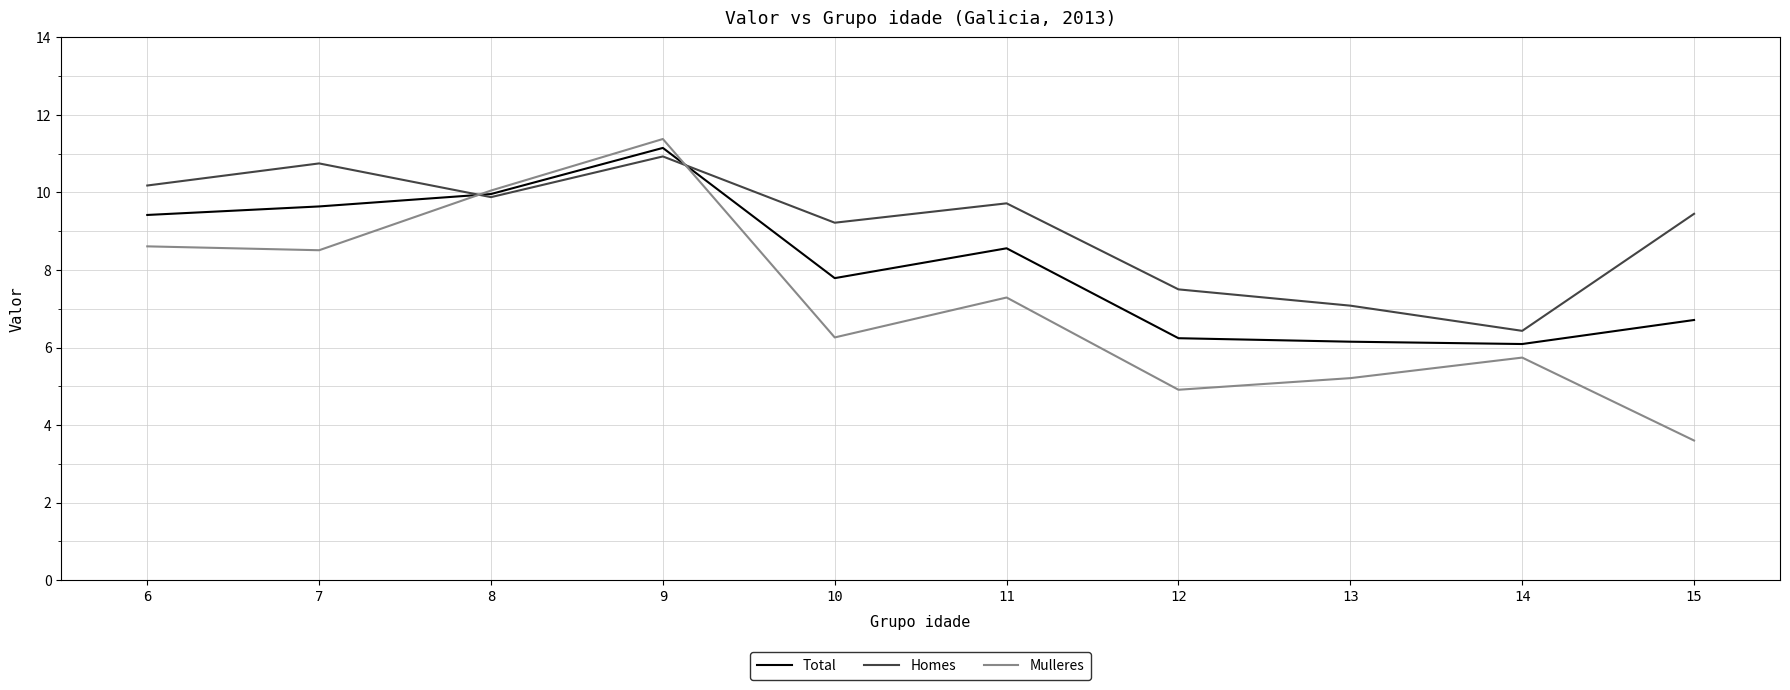

How many values in the Homes series are below 9?

3